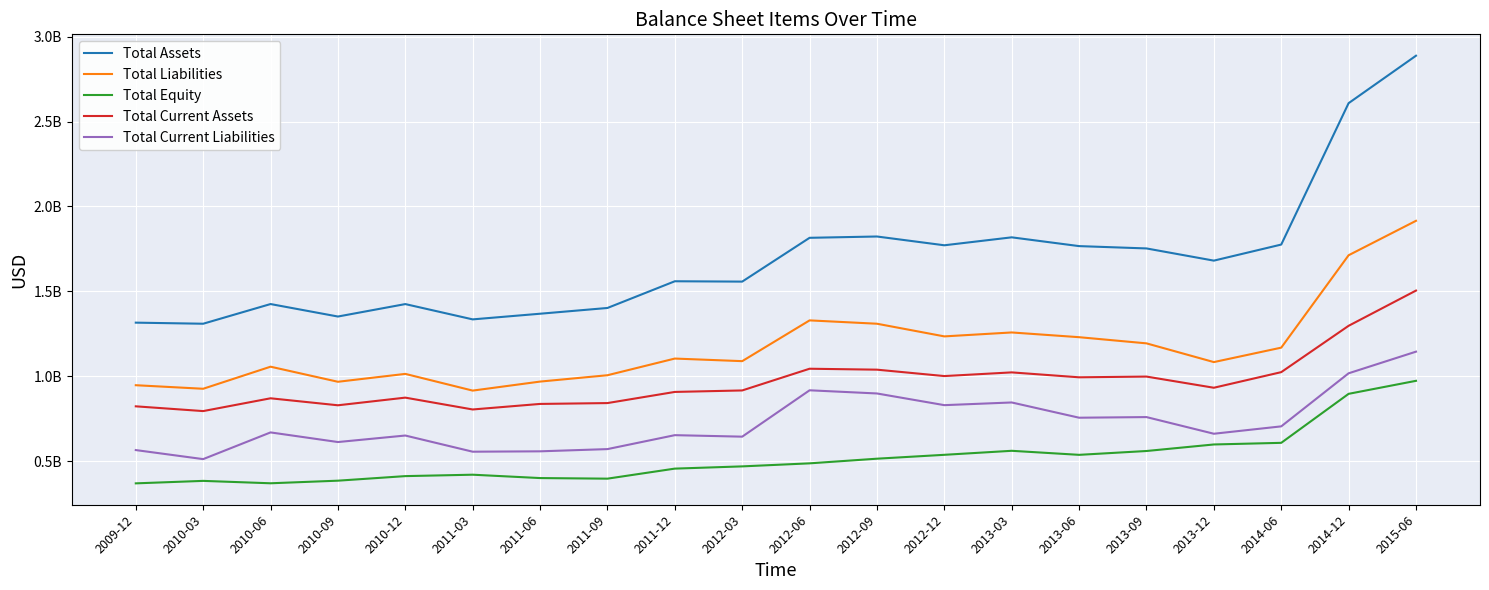

Is this an area chart (filled region under the line)?

No